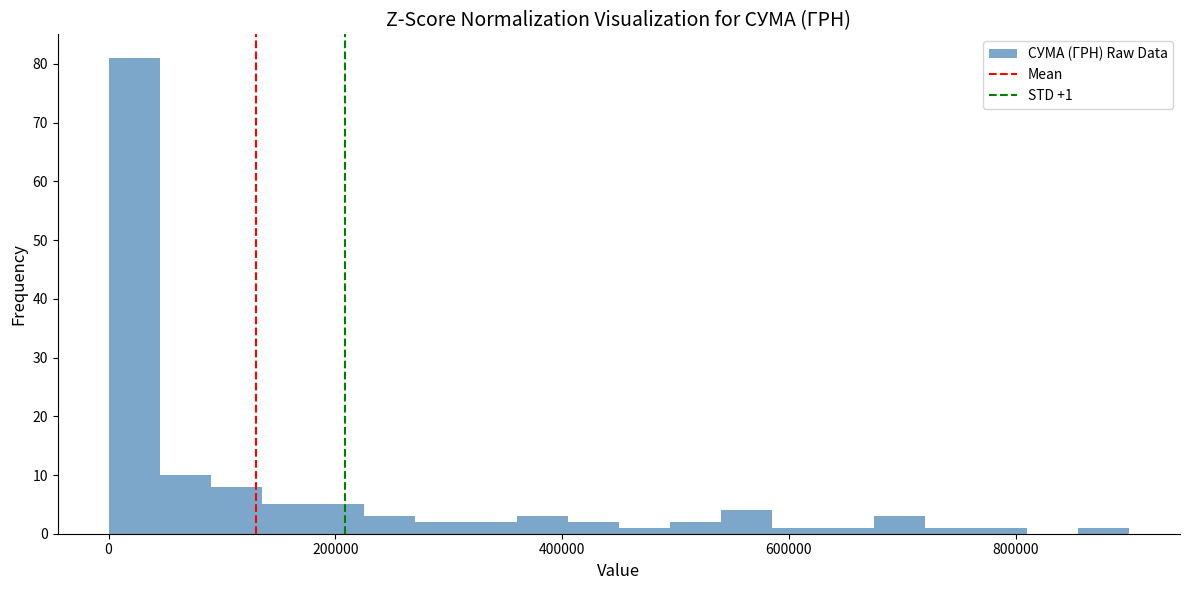

Around what value on the x-axis is the tallest bar? Give the approximate position of its centre, as read against the axis.

20000